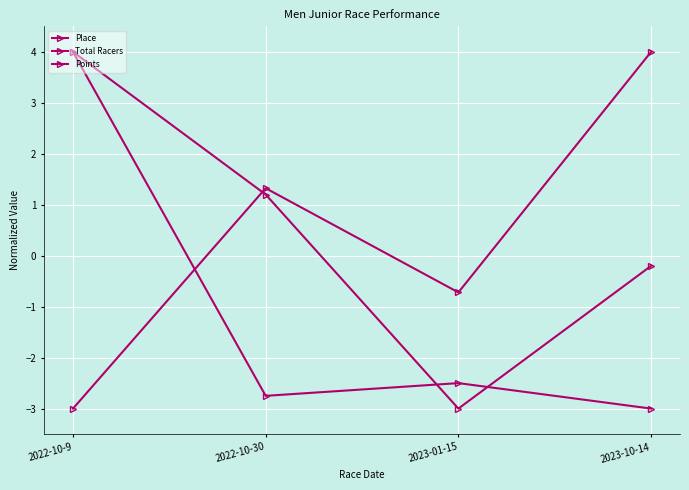

Reading right to left, extract all data points from this chart.

Place: 2023-10-14=-0.2	2023-01-15=-3.0	2022-10-30=1.2	2022-10-9=4.0
Total Racers: 2023-10-14=-3.0	2023-01-15=-2.5	2022-10-30=-2.8	2022-10-9=4.0
Points: 2023-10-14=4.0	2023-01-15=-0.7	2022-10-30=1.3	2022-10-9=-3.0